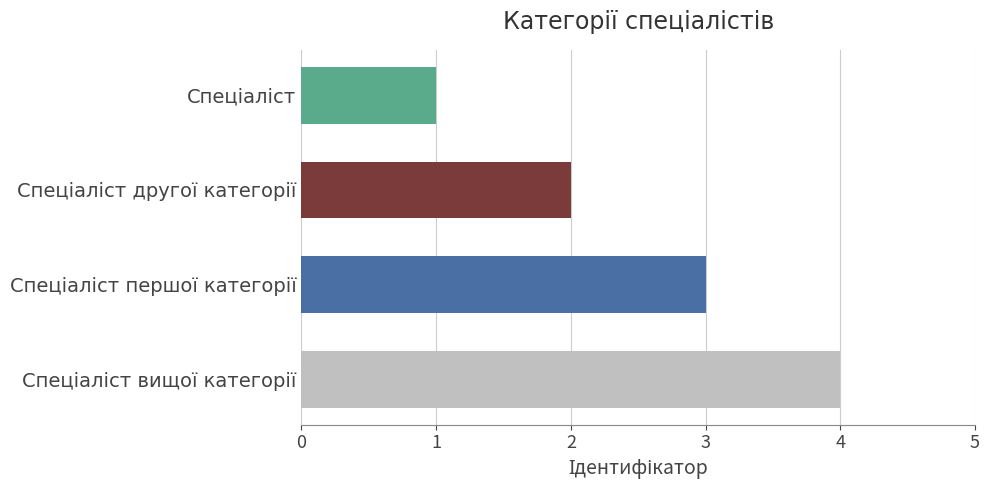

Count the values in the range 2 to 4.

3